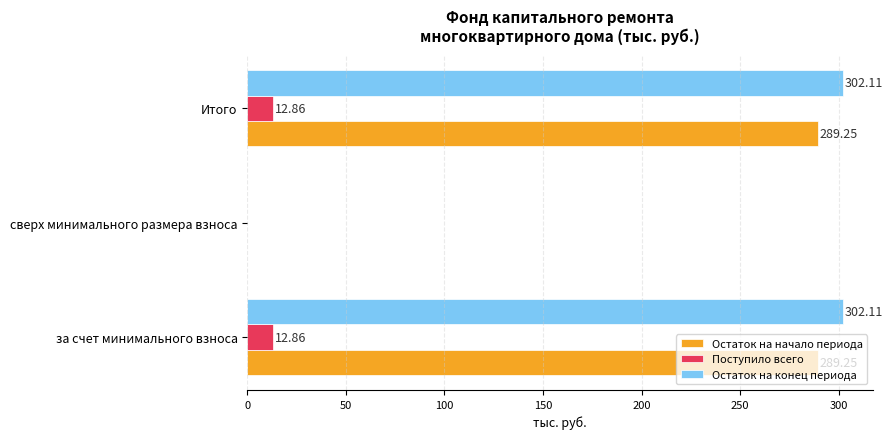

Which series has the largest total across all categories?

Остаток на конец периода